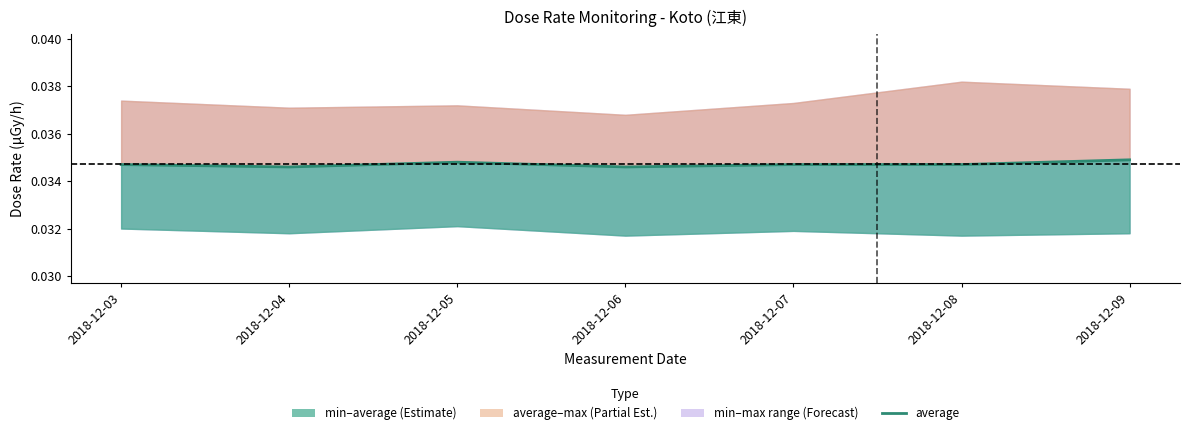

Where is the first local minimum?

2018-12-04